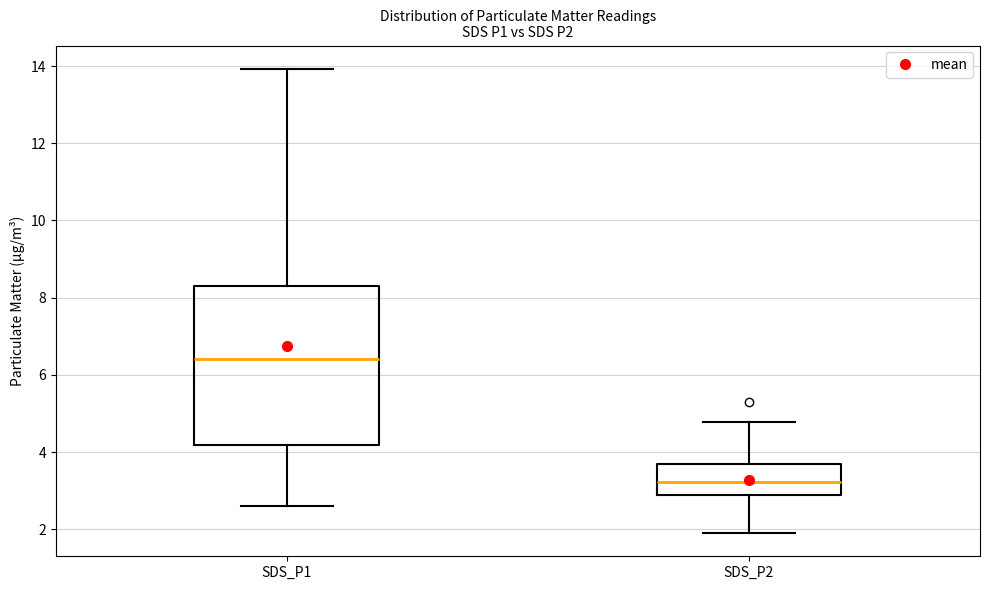

Reading left to right, transcribe this box plot: for each box, give where its median line is, the range the box spans, and where its two whiskers end, as read against the y-axis. The values are not printed on the chart, so give them approximately, as read against the axis.

SDS_P1: median 6.4, box 4.2 to 8.2, whiskers 2.6 to 14.0
SDS_P2: median 3.2, box 2.8 to 3.6, whiskers 2.0 to 4.8